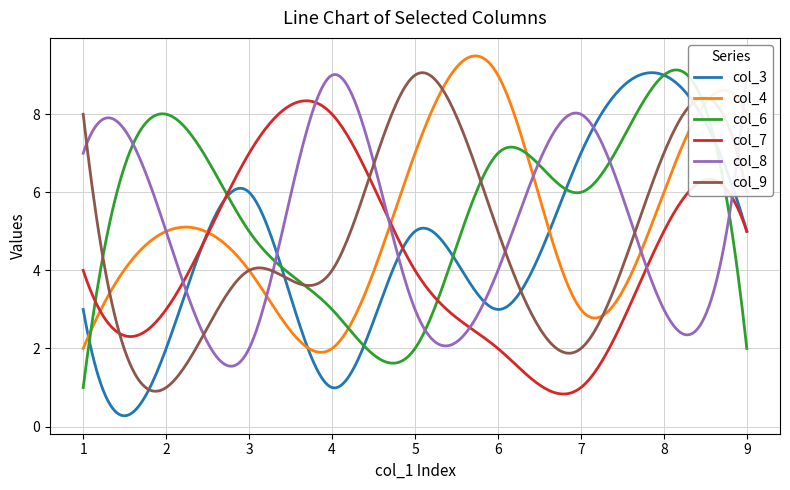

How many intersections are there between col_9 and col_7?

2